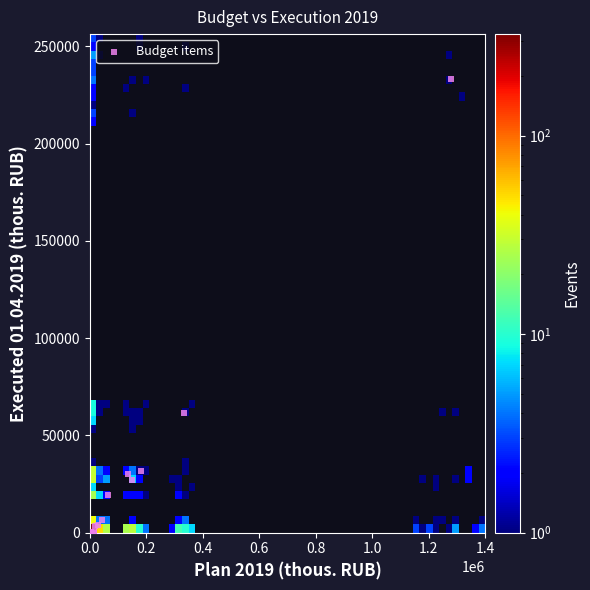

What Y value in the scatter plot is closest to 116716?

61678.7